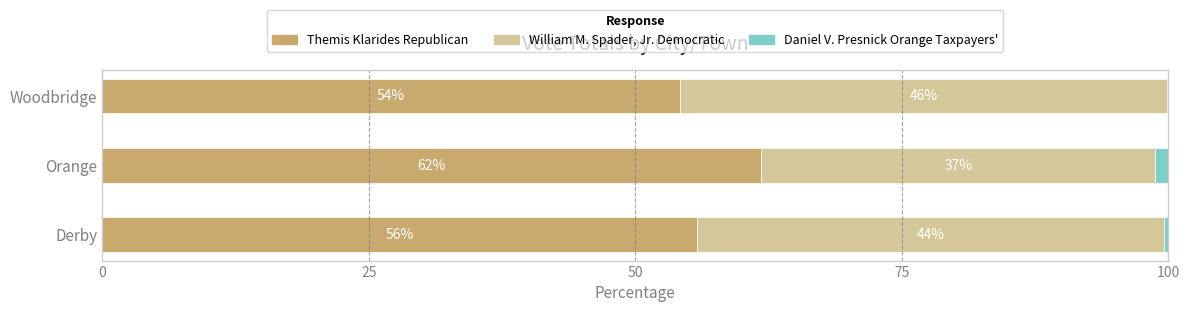

Which category has the highest value in the Themis Klarides Republican series?

Orange